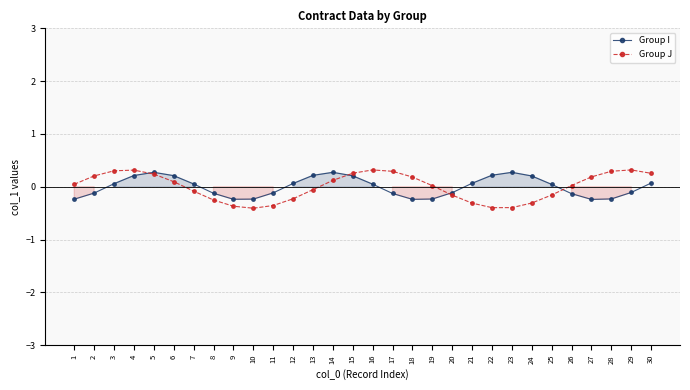

How many values in the Group J series exceed 0?

17